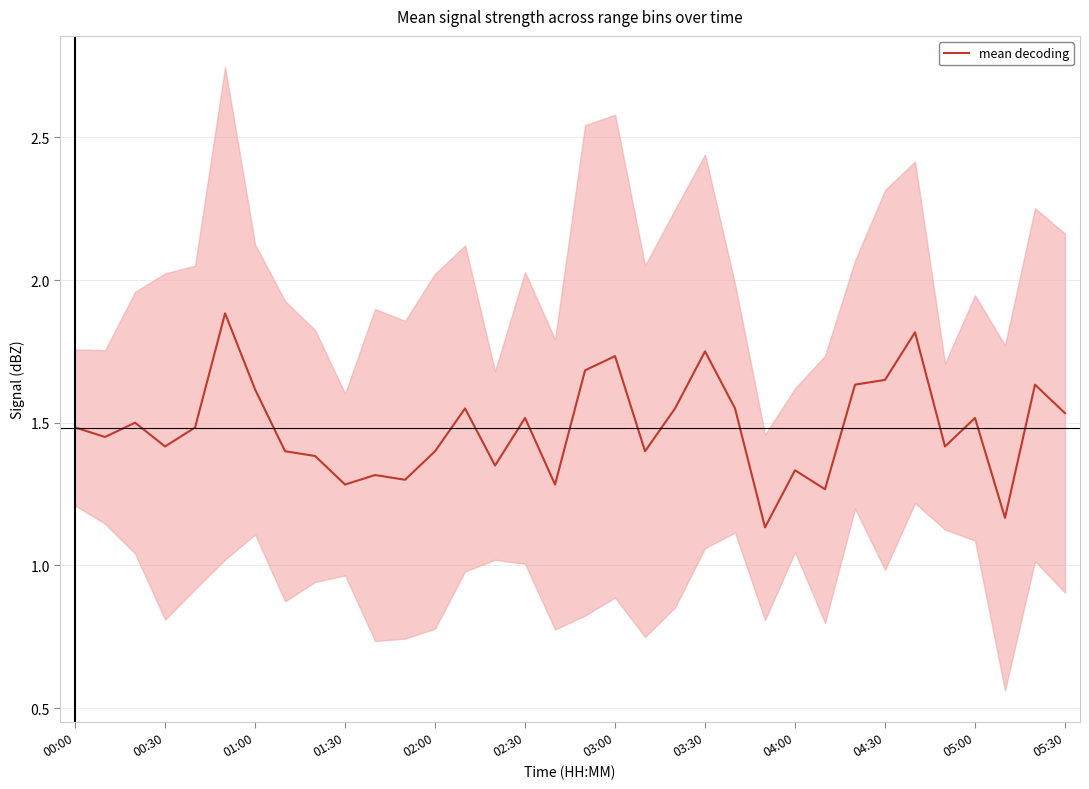

What is the difference between the maximum and second lowest values?

0.7